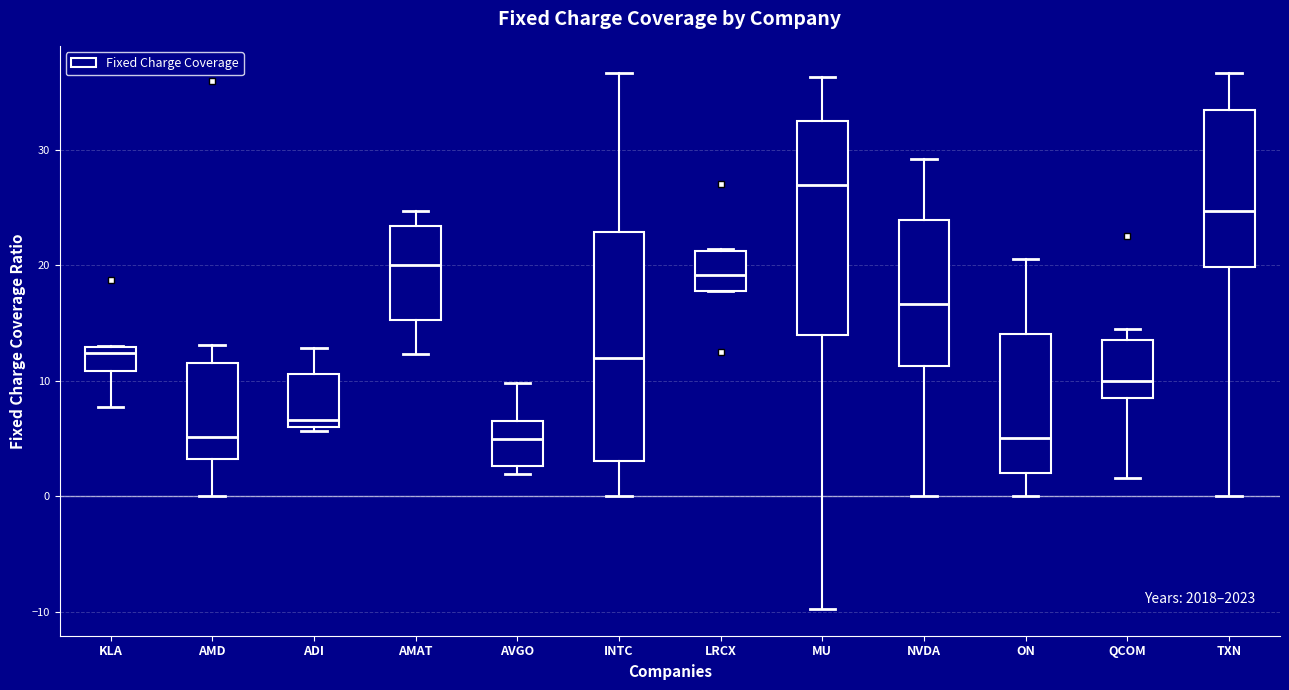

Which box is the tallest, from its lower edge to its upper edge?

INTC